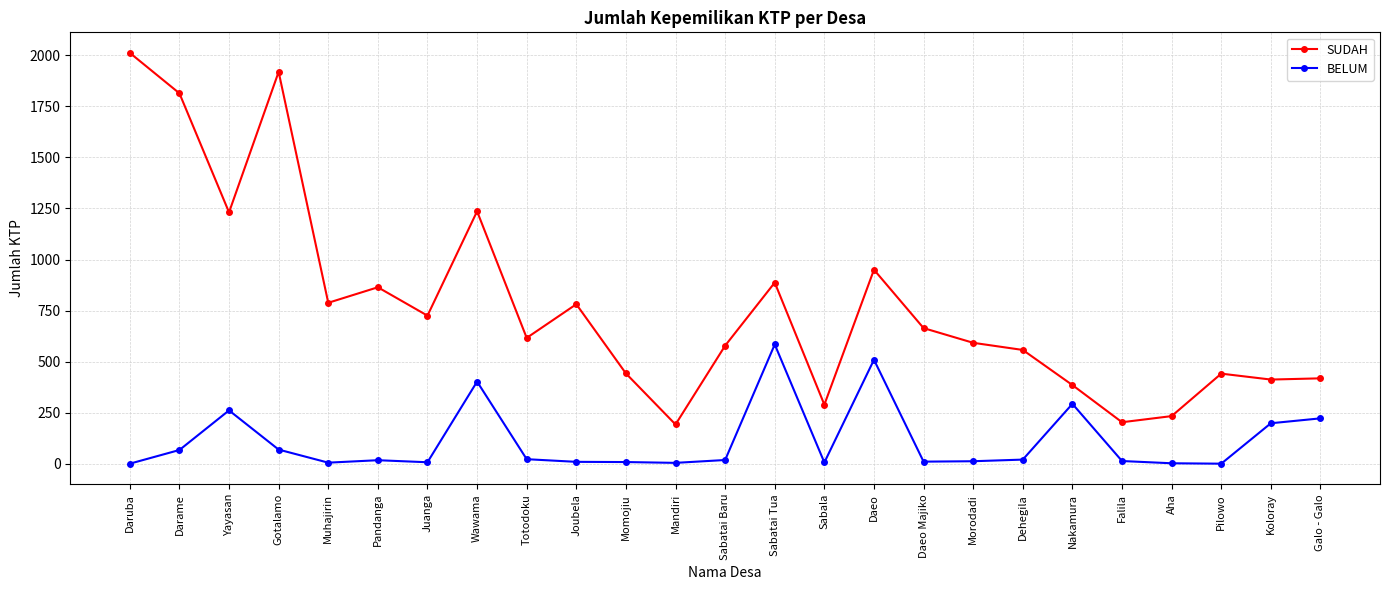

What is the difference between the SUDAH values at Galo - Galo and Darame?

1396